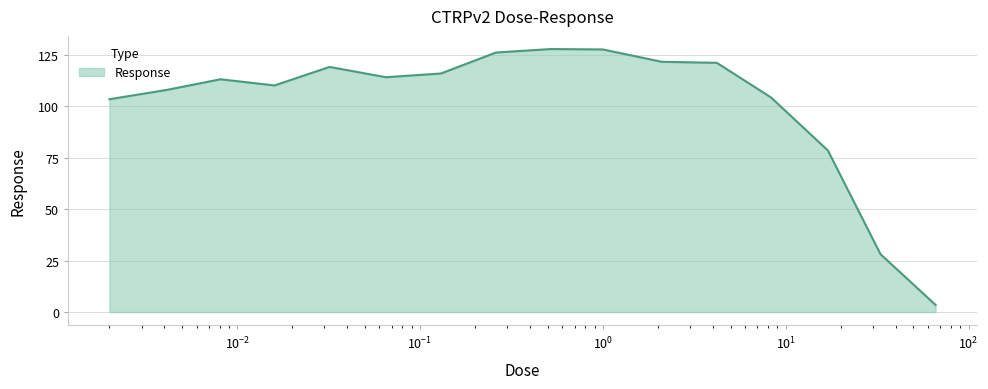

What is the difference between the maximum and minimum values?

124.4